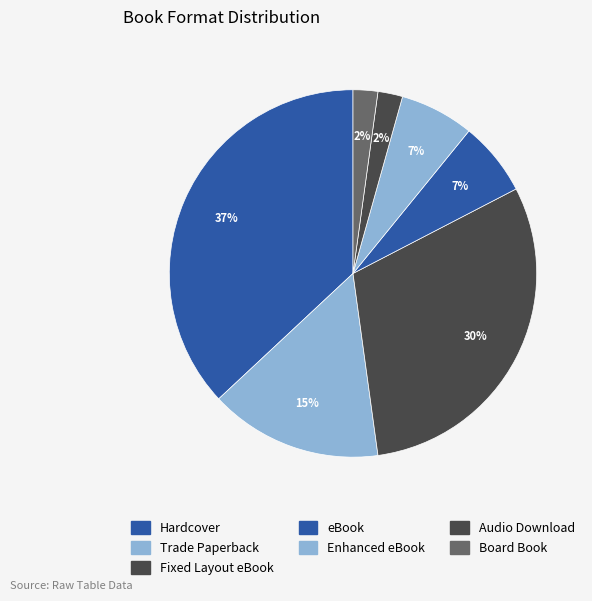

To the nearest percent, what percentage of the pie is eBook?

7%